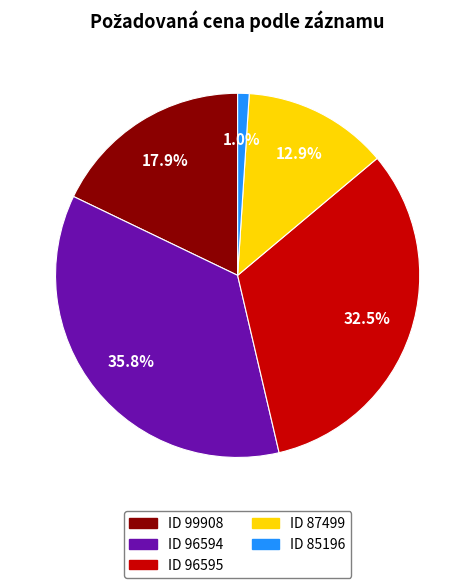

Does any single category account for the majority?

No